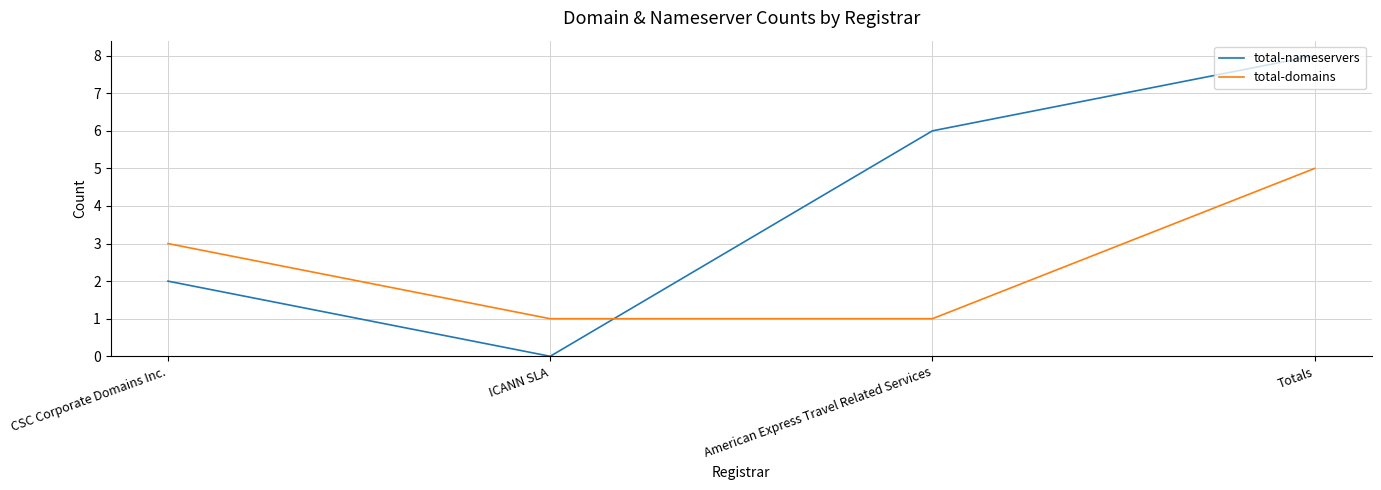

Which series ends up on top after the final intersection of total-nameservers and total-domains?

total-nameservers